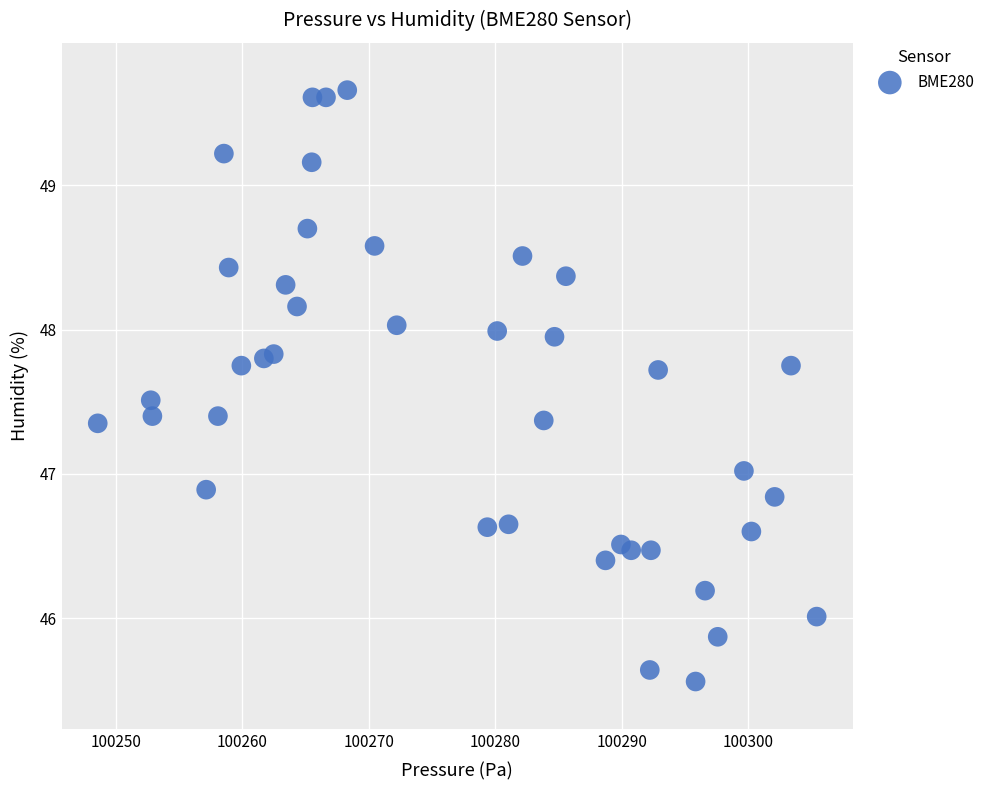

What is the range of Y values (max minus min)?

4.1